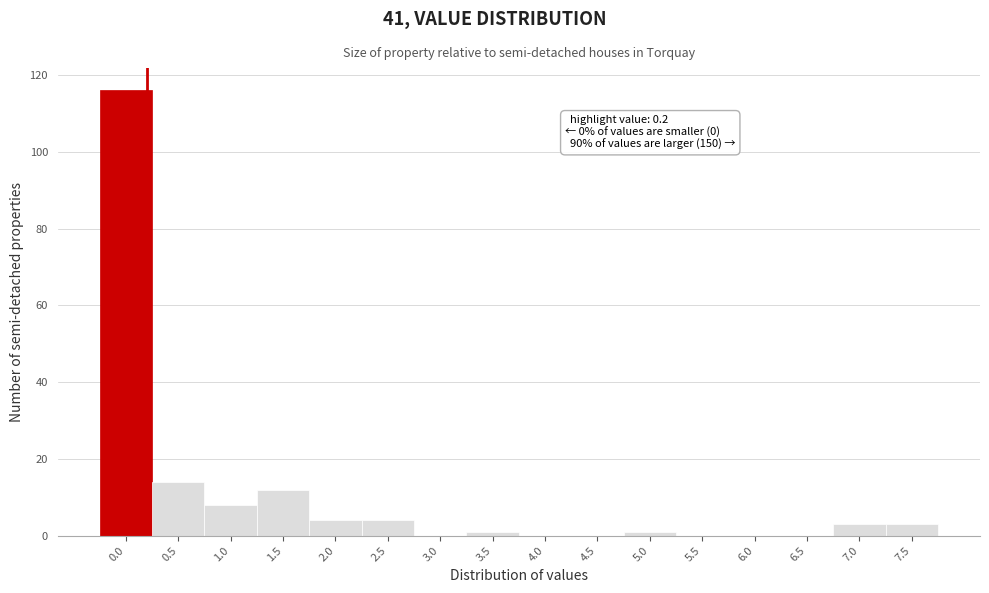

Reading left to right, transcribe all the data shown in this chart.

0.0=116	0.5=14	1.0=8	1.5=12	2.0=4	2.5=4	3.0=0	3.5=1	4.0=0	4.5=0	5.0=1	5.5=0	6.0=0	6.5=0	7.0=3	7.5=3